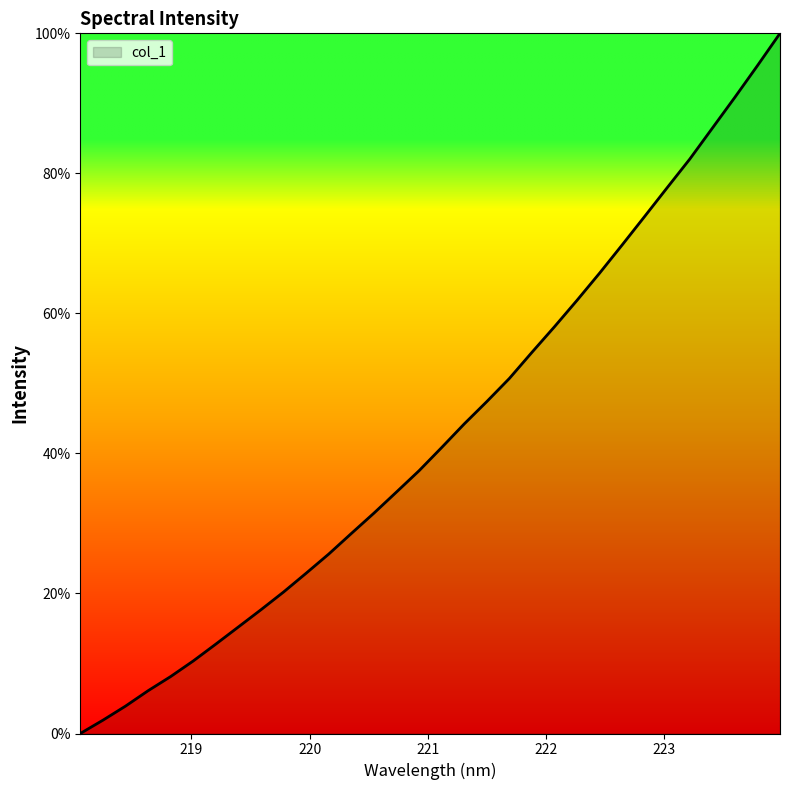

What is the difference between the maximum and minimum values?

100.0